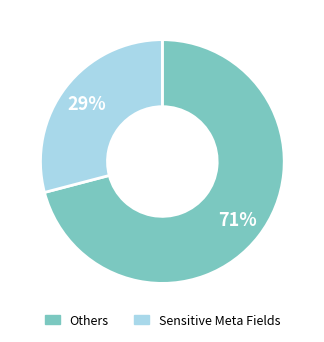

To the nearest percent, what is the difference between the largest and smallest slice percentages?

42%